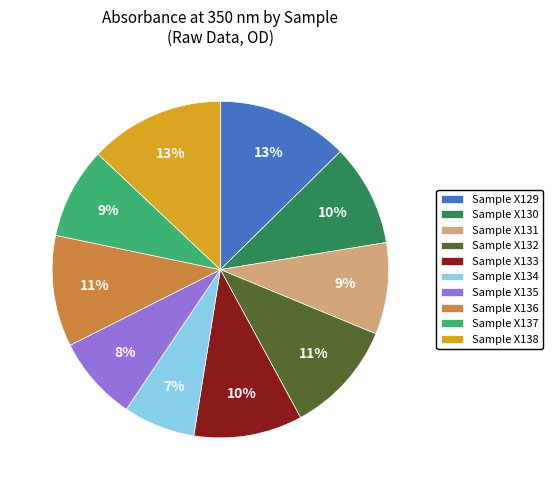

What percentage is the Sample X137 slice, to the nearest percent?

9%